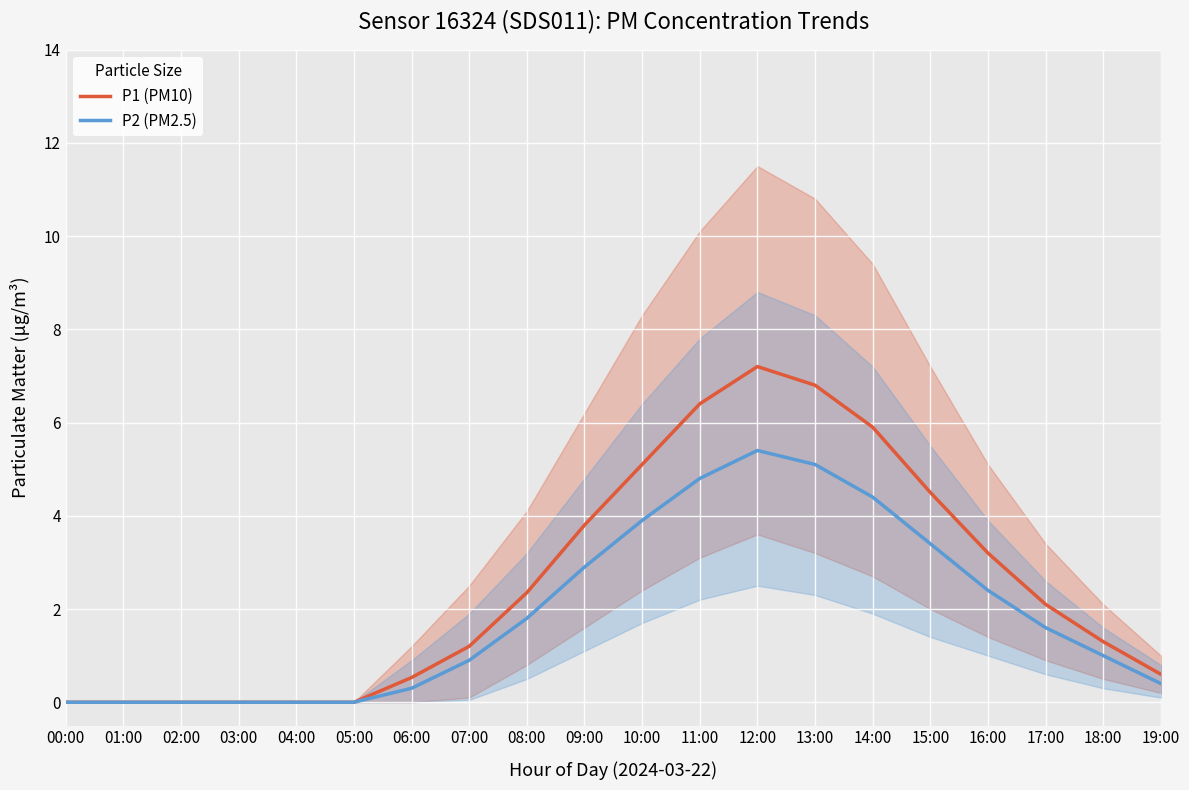

Reading right to left, what are all the values shown in this chart?

P1 (PM10): 19:00=0.6	18:00=1.3	17:00=2.1	16:00=3.2	15:00=4.5	14:00=5.9	13:00=6.8	12:00=7.2	11:00=6.4	10:00=5.1	09:00=3.8	08:00=2.4	07:00=1.2	06:00=0.5	05:00=0.0	04:00=0.0	03:00=0.0	02:00=0.0	01:00=0.0	00:00=0.0
P2 (PM2.5): 19:00=0.4	18:00=1.0	17:00=1.6	16:00=2.4	15:00=3.4	14:00=4.4	13:00=5.1	12:00=5.4	11:00=4.8	10:00=3.9	09:00=2.9	08:00=1.8	07:00=0.9	06:00=0.3	05:00=0.0	04:00=0.0	03:00=0.0	02:00=0.0	01:00=0.0	00:00=0.0